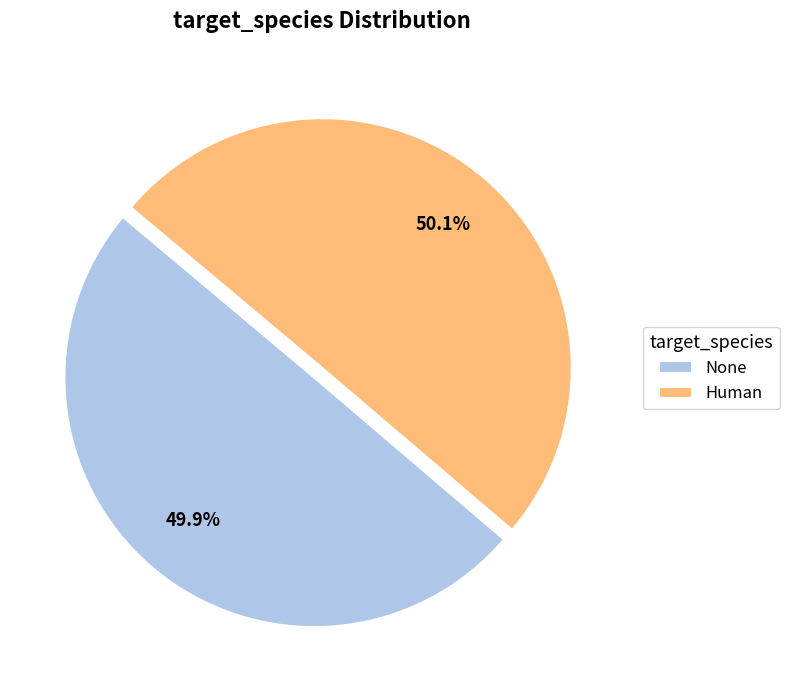

What percentage is NOT represented by None?

50.1%